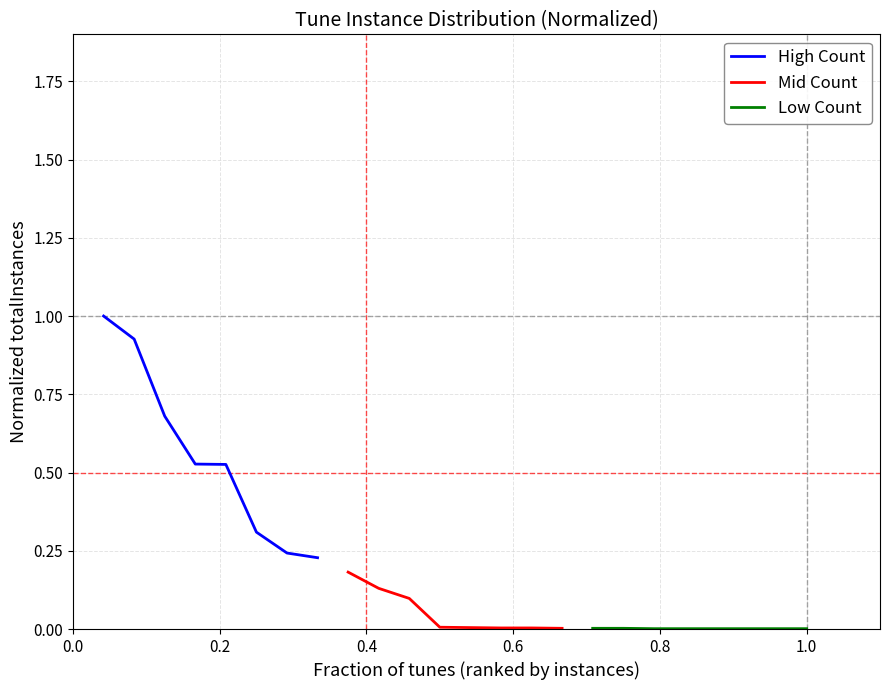

The value of Low Count at 0.6 is 0.0. True or false?

True